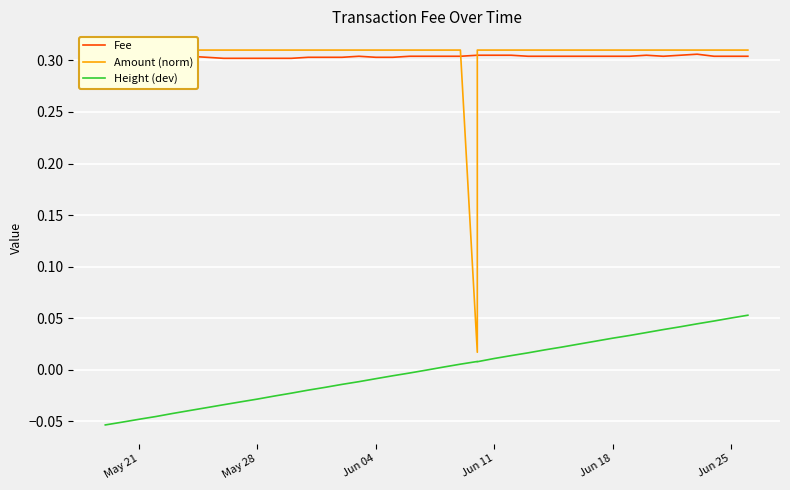

Count the number of categories in the chart.

40